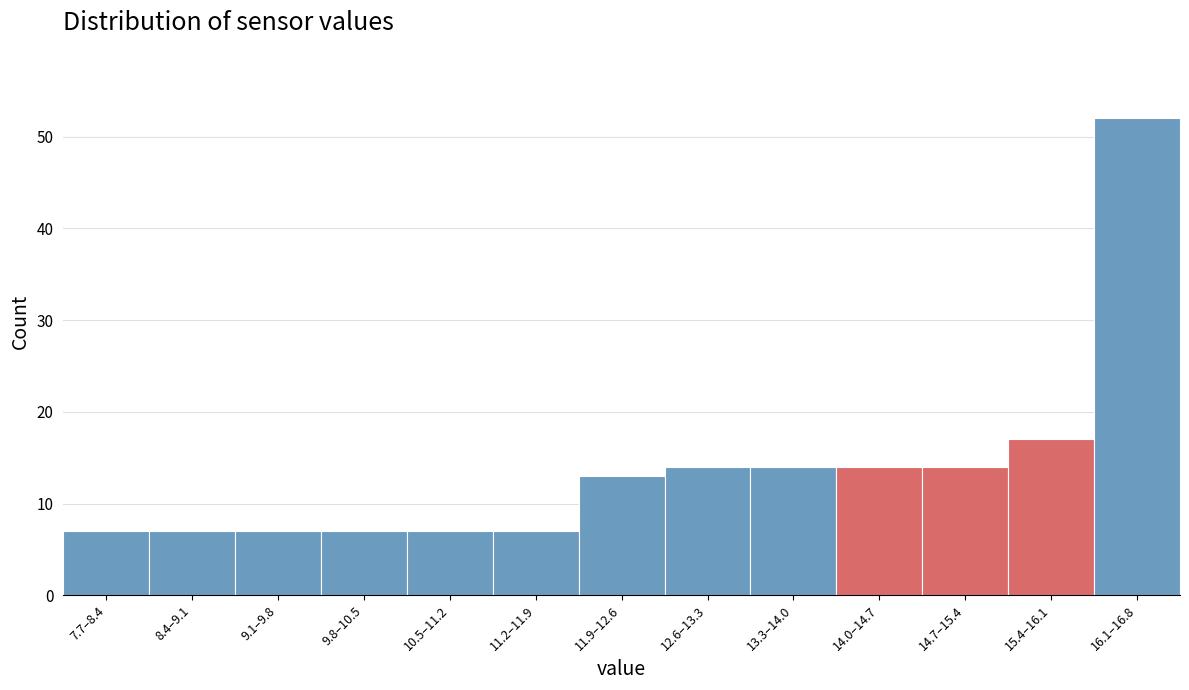

Reading left to right, extract all data points from this chart.

7	7	7	7	7	7	13	14	14	14	14	17	52